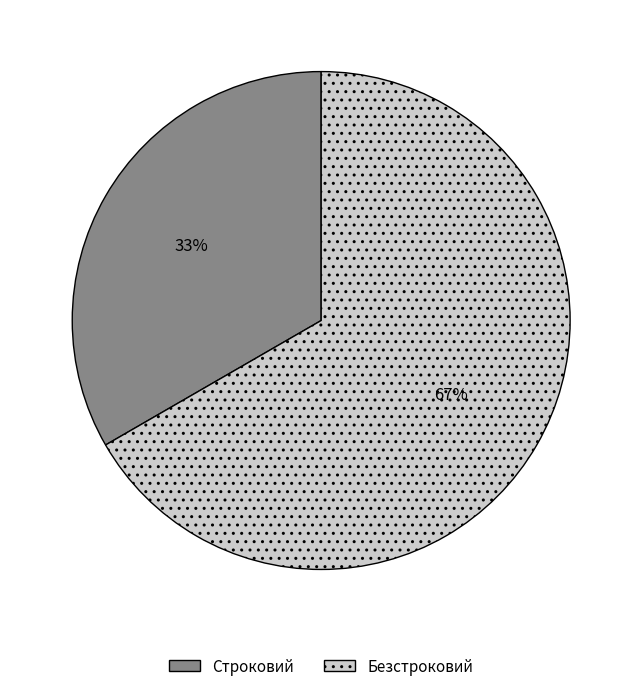

Is there a majority slice in this chart?

Yes